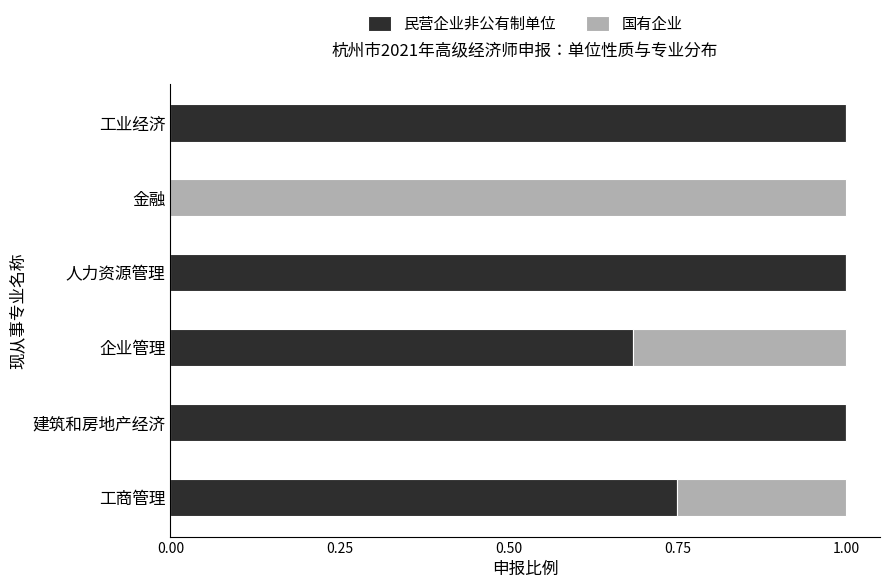

What is the highest value of the 民营企业非公有制单位 series?

1.0